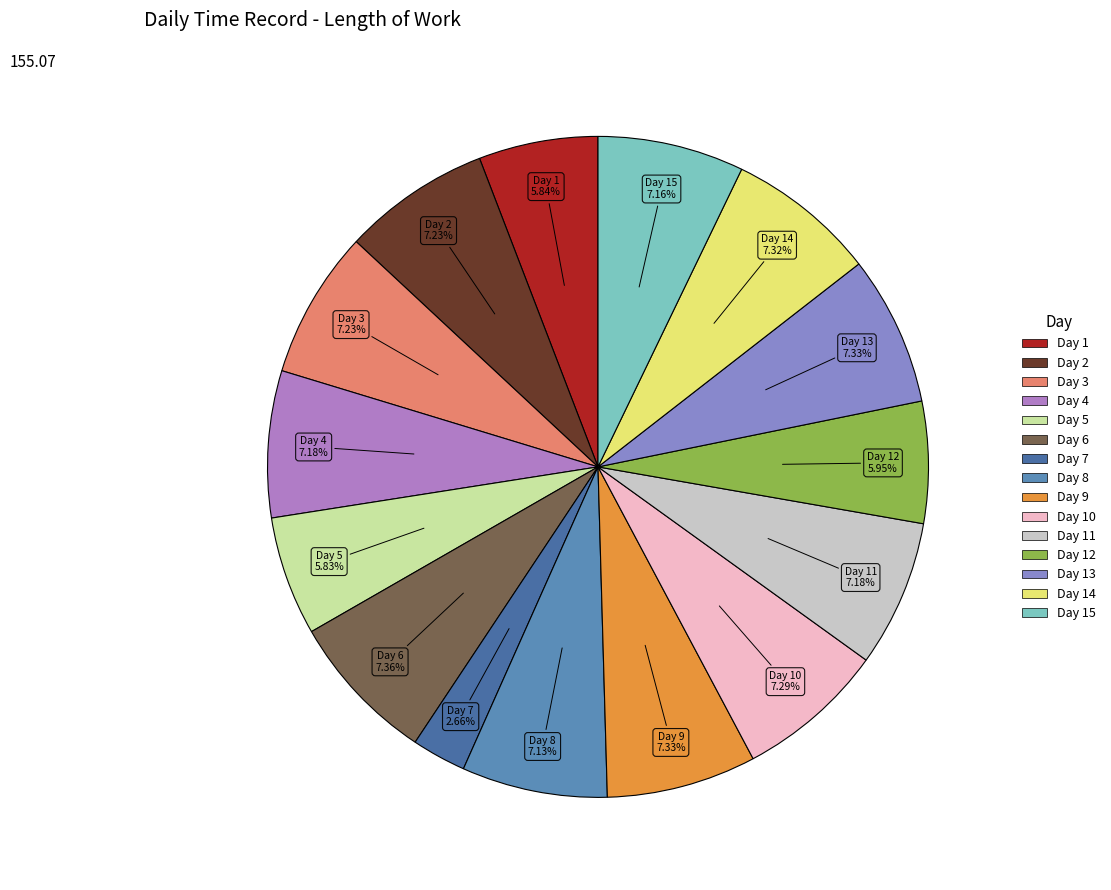

How many segments does this pie chart have?

15